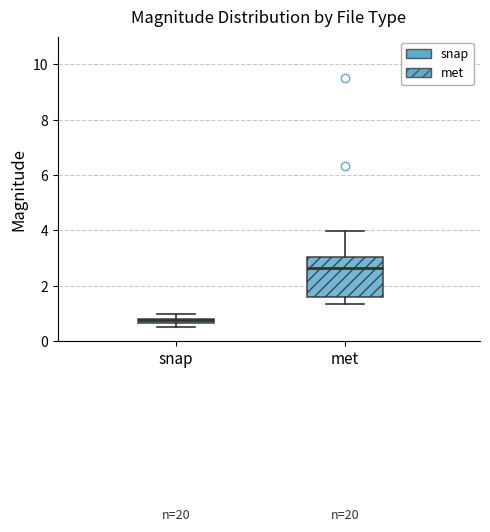

Where is the lower edge of the box for snap on the y-axis? The values are not printed on the chart, so give them approximately, as read against the axis.

0.6